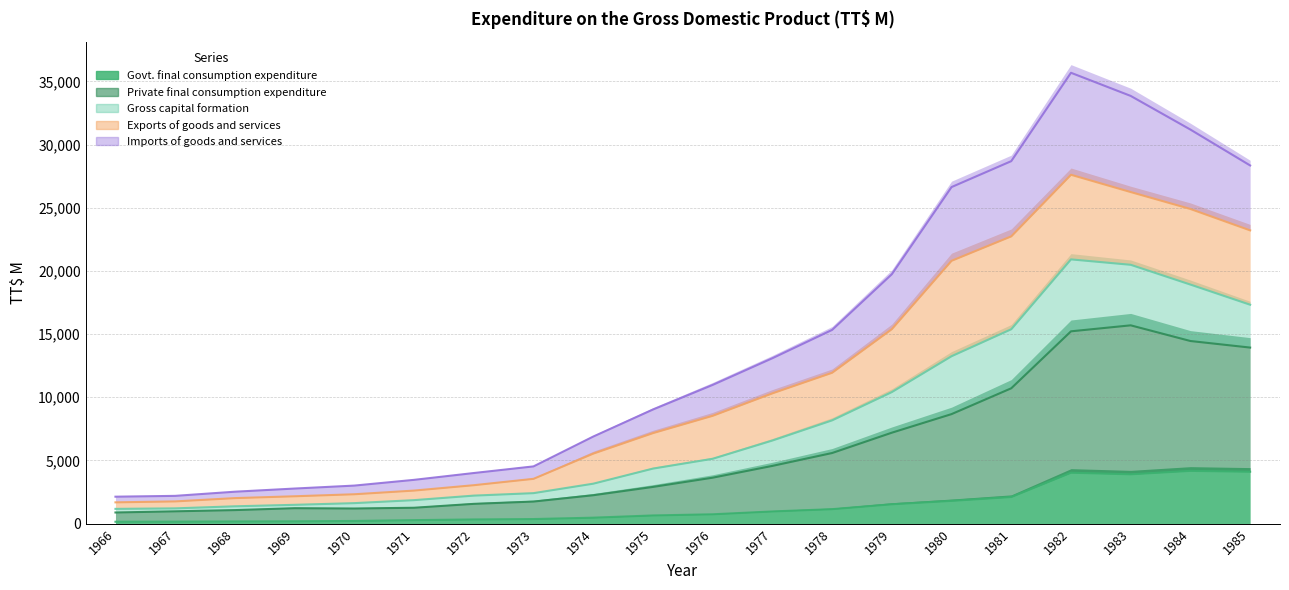

True or false: Imports of goods and services and Govt. final consumption expenditure cross at least once.

False